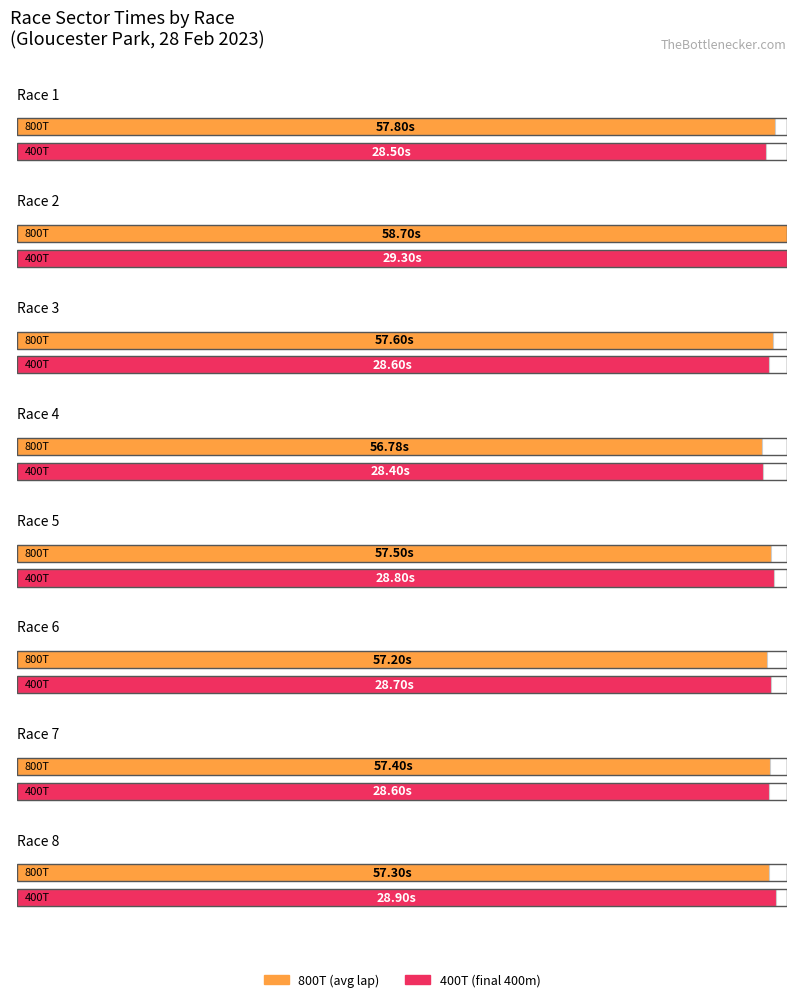

Which has a higher value, Race 1 or Race 4?

Race 1